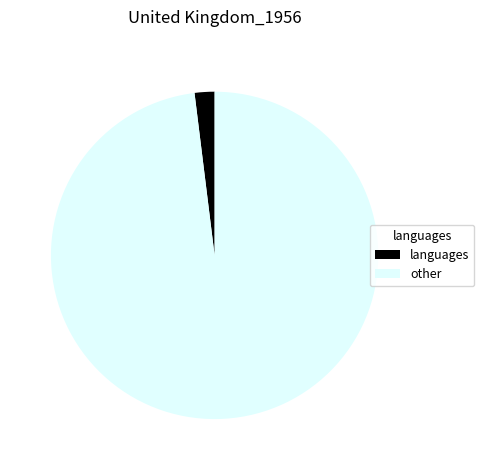

Which category accounts for the majority?

other